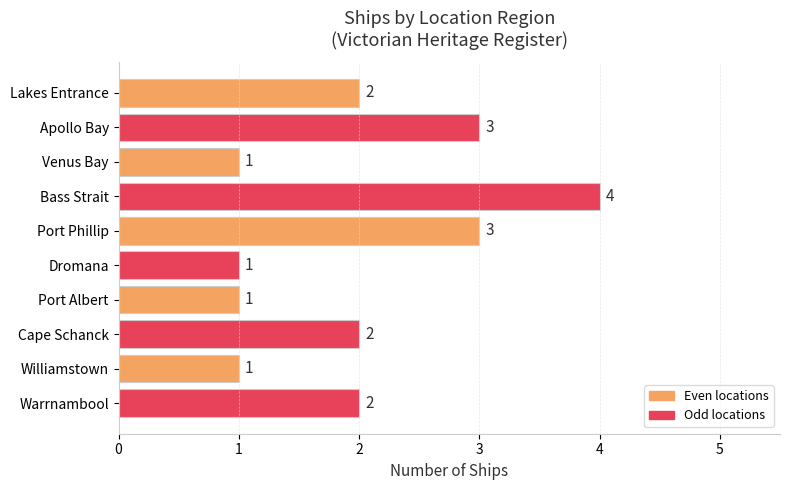

What is the approximate value at Port Phillip?

3